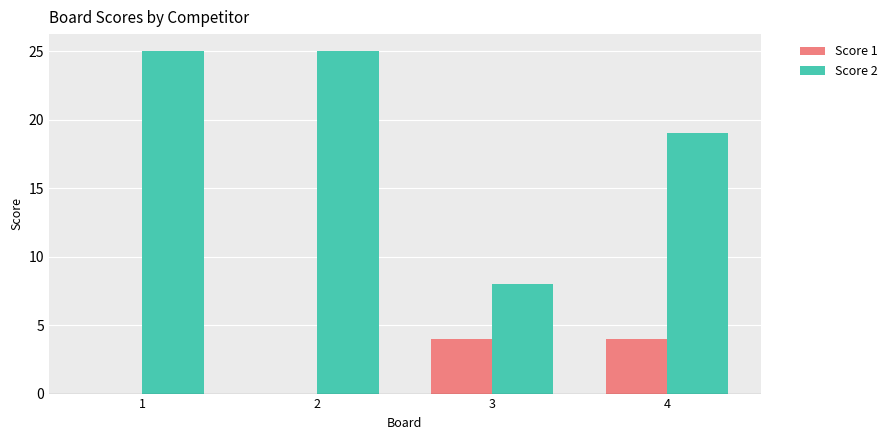

What is the sum of the Score 2 values at 1 and 2?

50